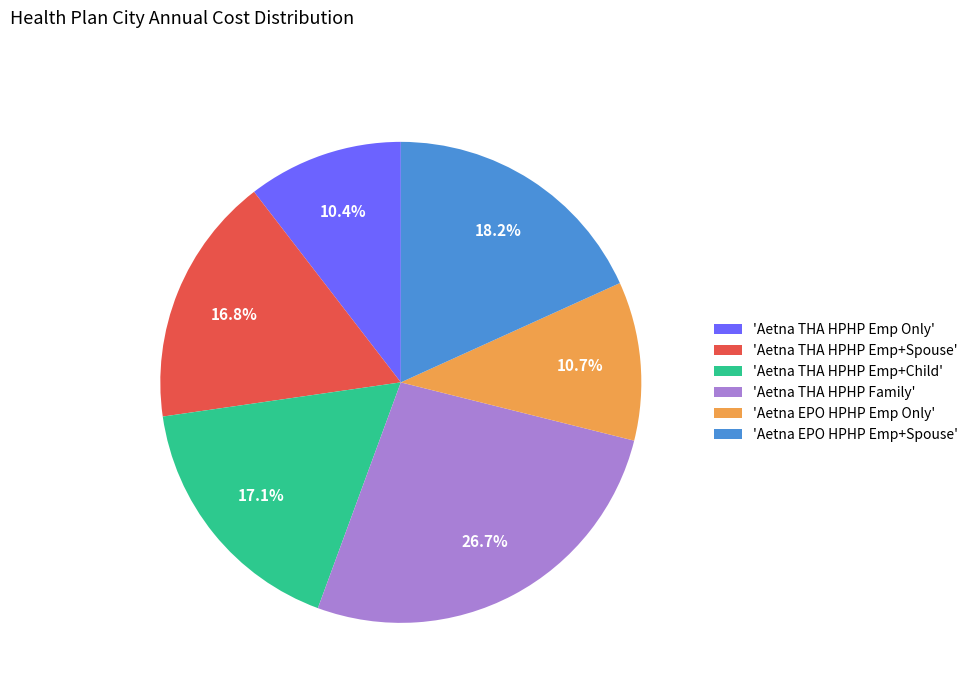

Combined, do 'Aetna EPO HPHP Emp+Spouse' and 'Aetna THA HPHP Emp+Spouse' account for over 50%?

No